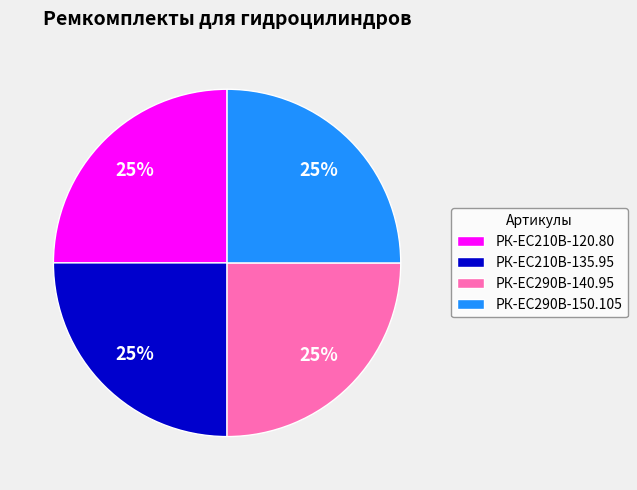

The РК-ЕС290В-150.105 slice represents 19% of the pie. True or false?

False